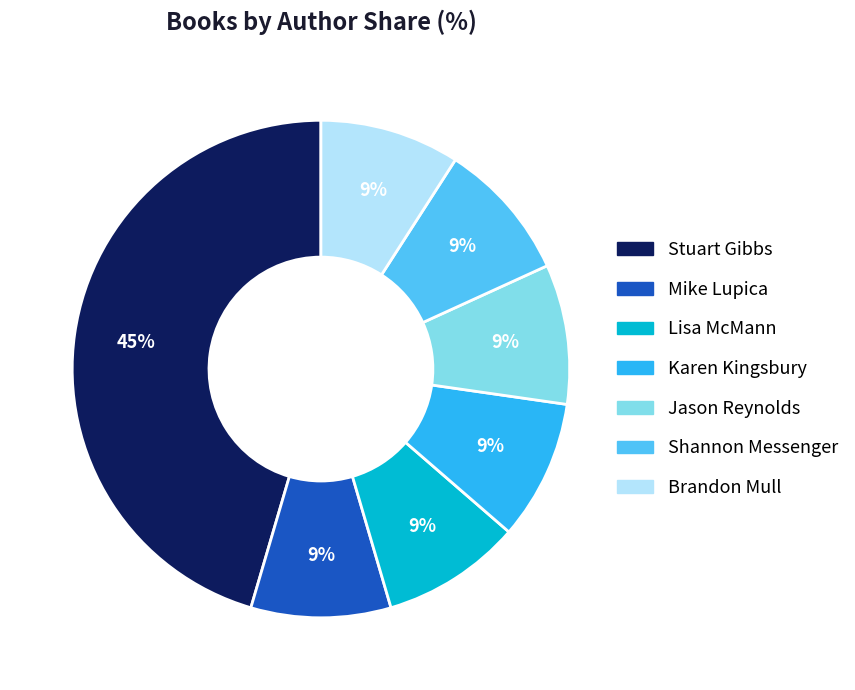

Count the number of slices in the pie.

7